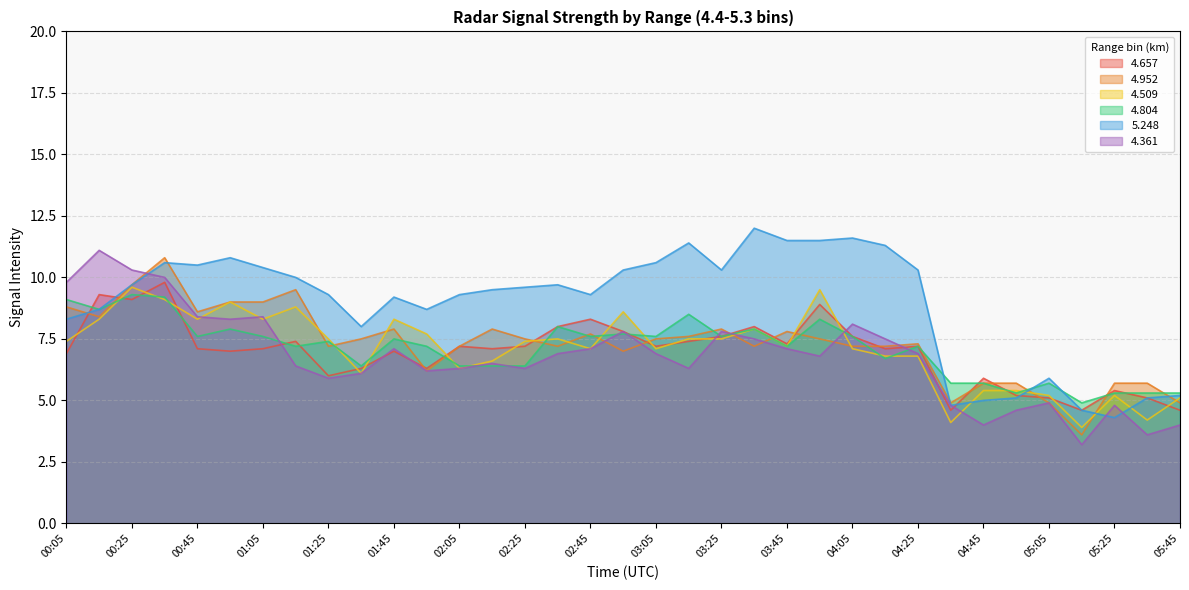

What is the average value of the 4.361 series?

6.8